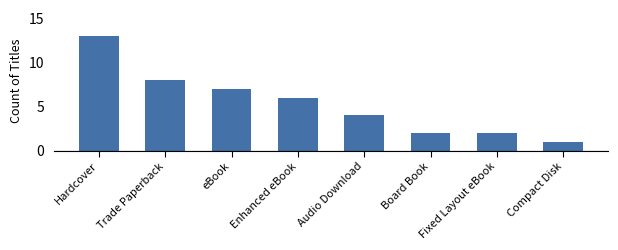

Does the chart contain any negative values?

No